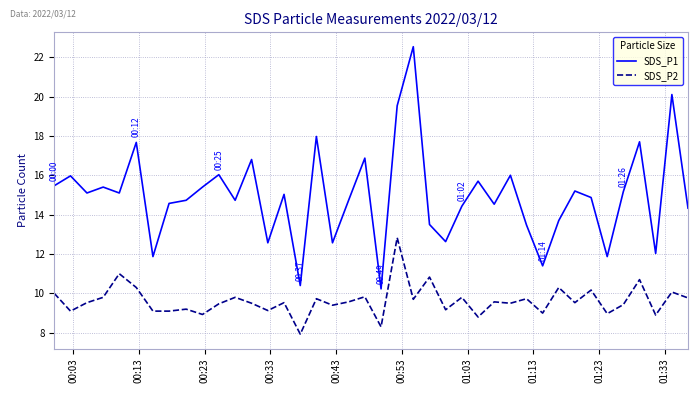

Which series has the largest range (max minus min)?

SDS_P1